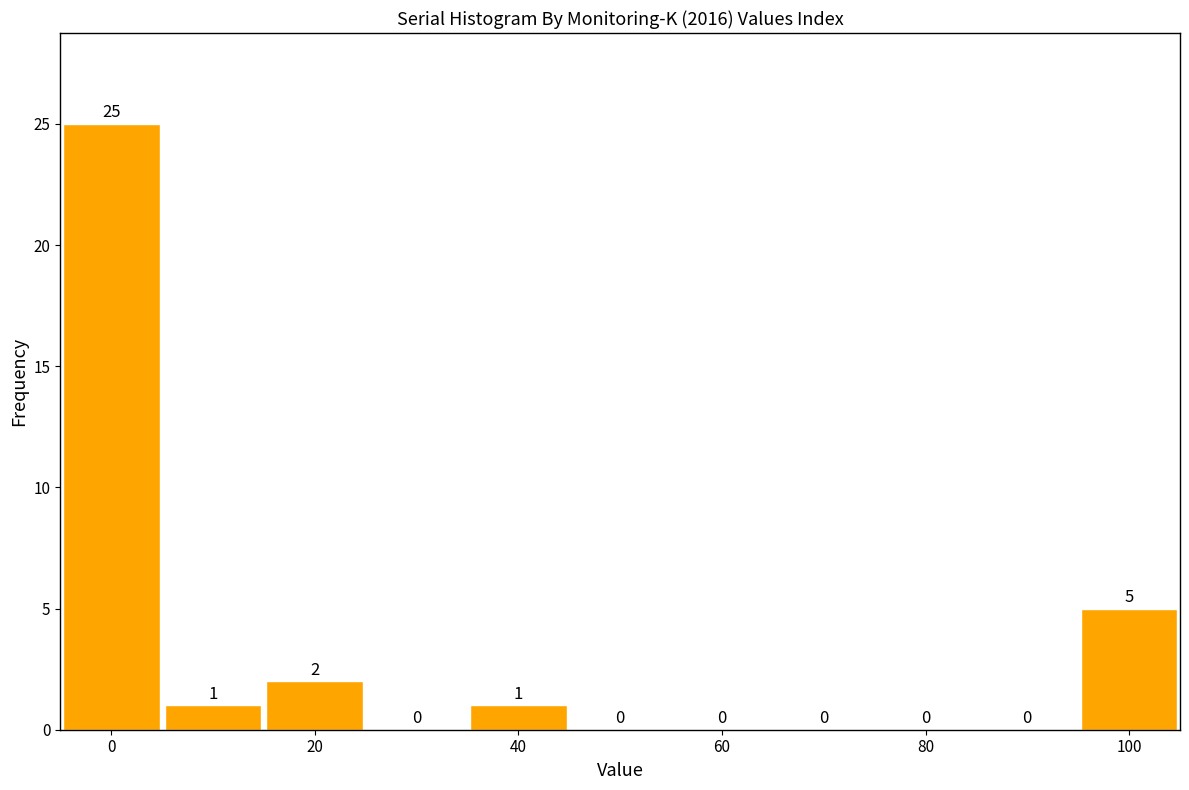

How tall is the bar that spans -5 to 5 on the x-axis? The bar edges are not printed on the chart, so give them approximately, as read against the axis.

25